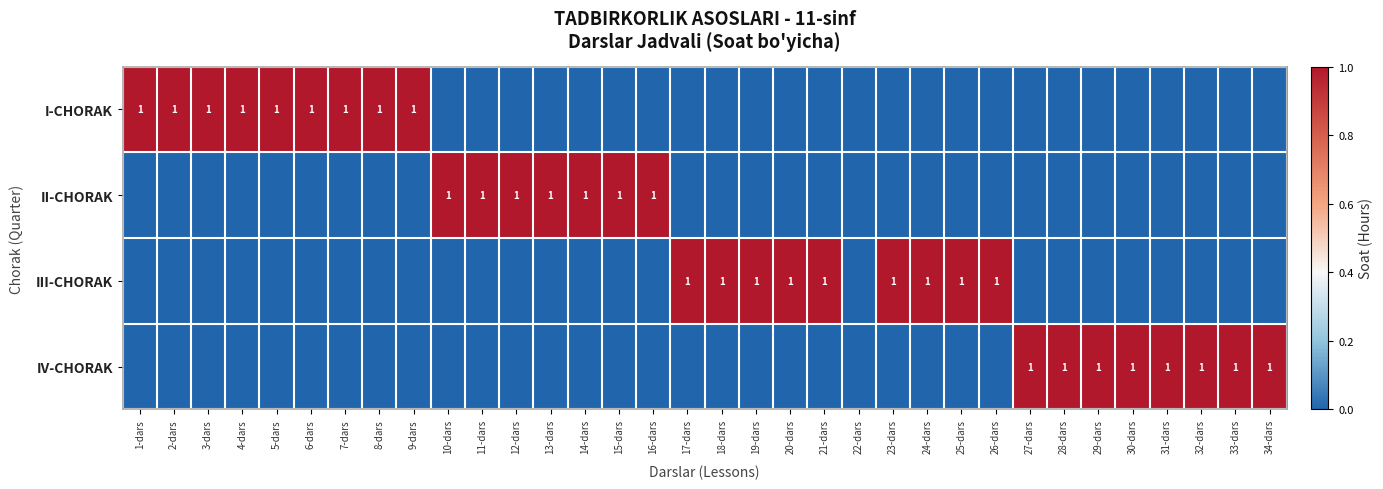

The value of III-CHORAK at 18-dars is 1. True or false?

True